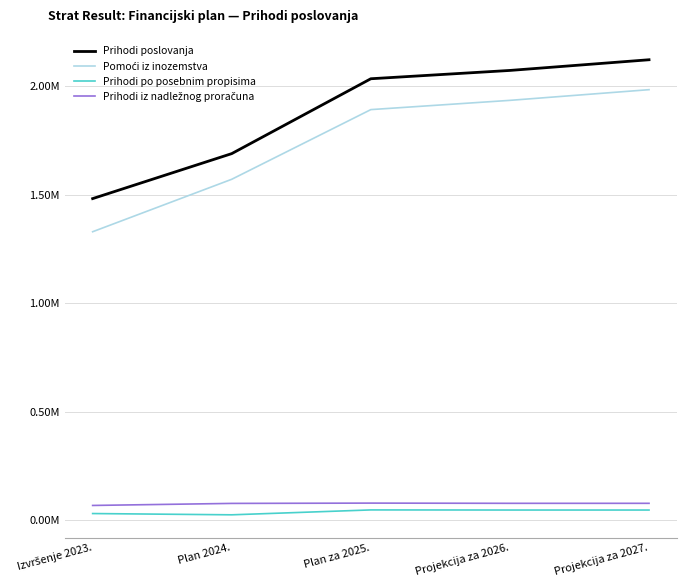

Reading left to right, transcribe all the data shown in this chart.

Prihodi poslovanja: 1481564.5	1688721.5	2033444.7	2071715.2	2120899.5
Pomoći iz inozemstva: 1329014.2	1570551.8	1891350.9	1933944.3	1983128.7
Prihodi po posebnim propisima: 31490.3	25646.0	48173.8	47673.8	47673.8
Prihodi iz nadležnog proračuna: 68780.3	78168.6	79549.7	78581.4	78581.4